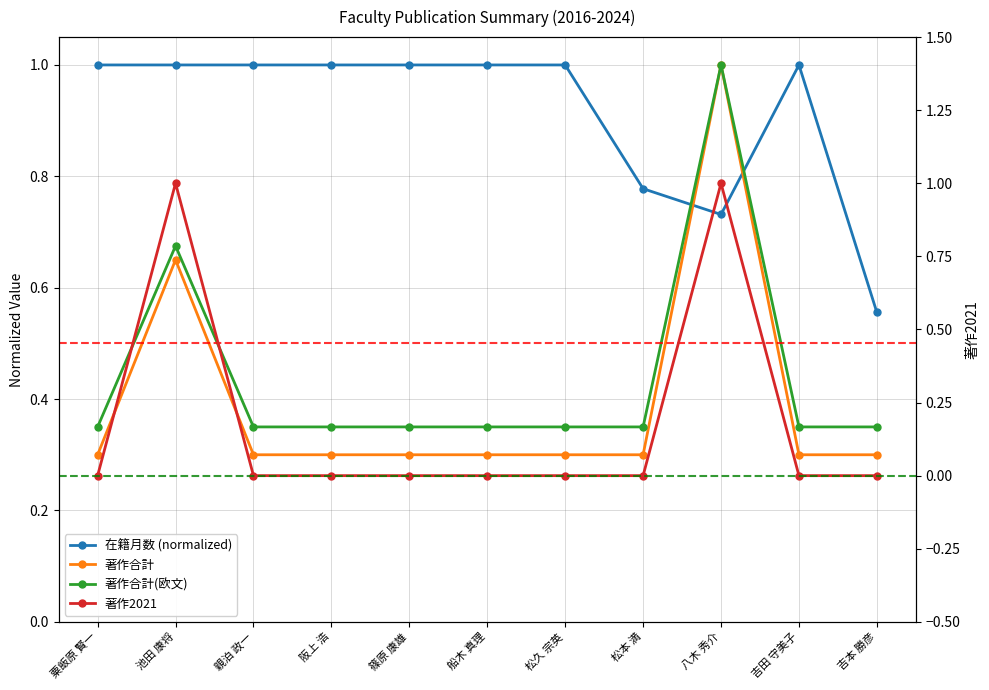

Is the value of 著作合計(欧文) at 松久 宗英 greater than the value of 在籍月数 (normalized) at 八木 秀介?

No